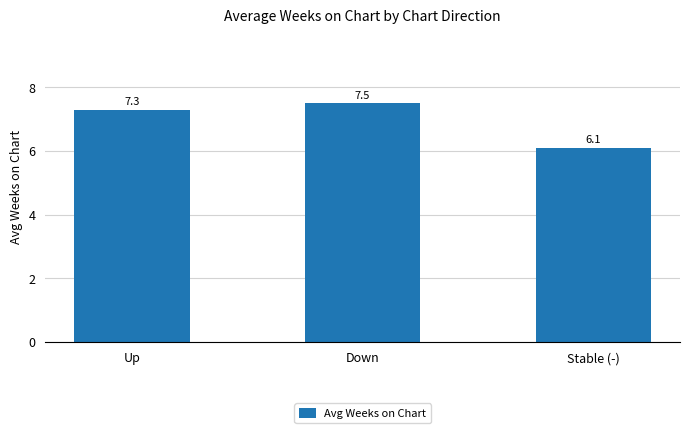

List the labels in order of value, smallest first.

Stable (-), Up, Down